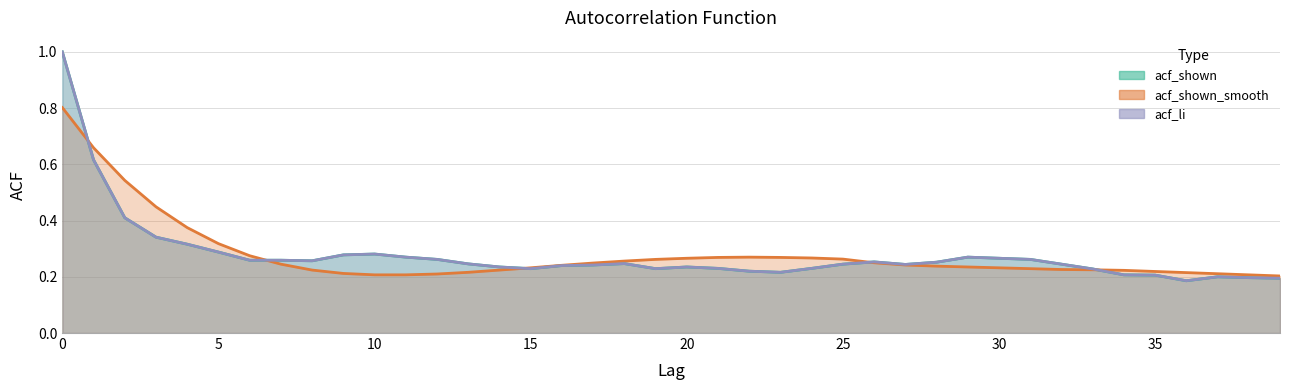

What is the lowest value of the acf_shown_smooth series?

0.2